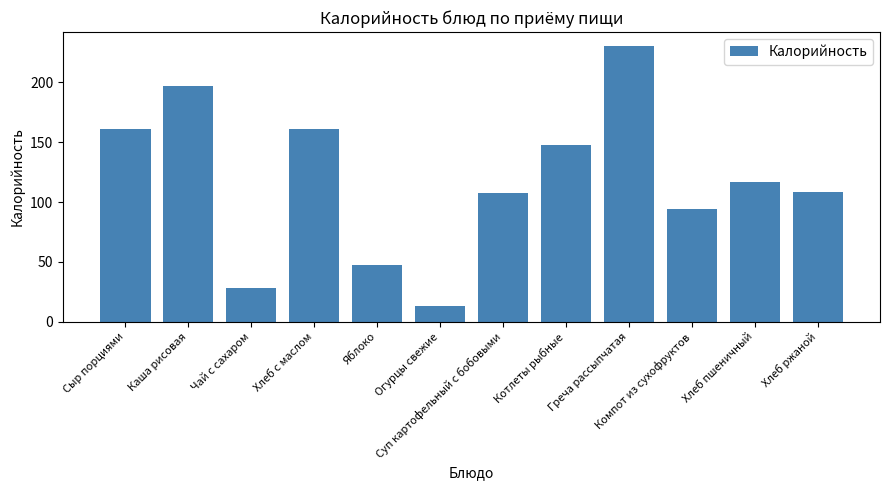

What is the label of the 5th bar from the left?

Яблоко